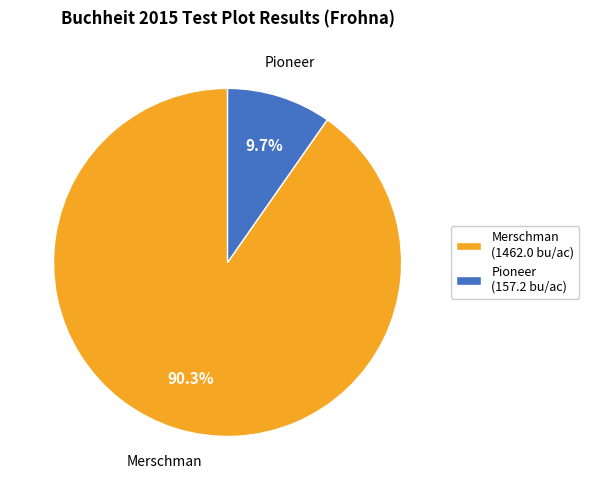

Rank the categories by value from highest to lowest.

Merschman (1462.0 bu/ac), Pioneer (157.2 bu/ac)